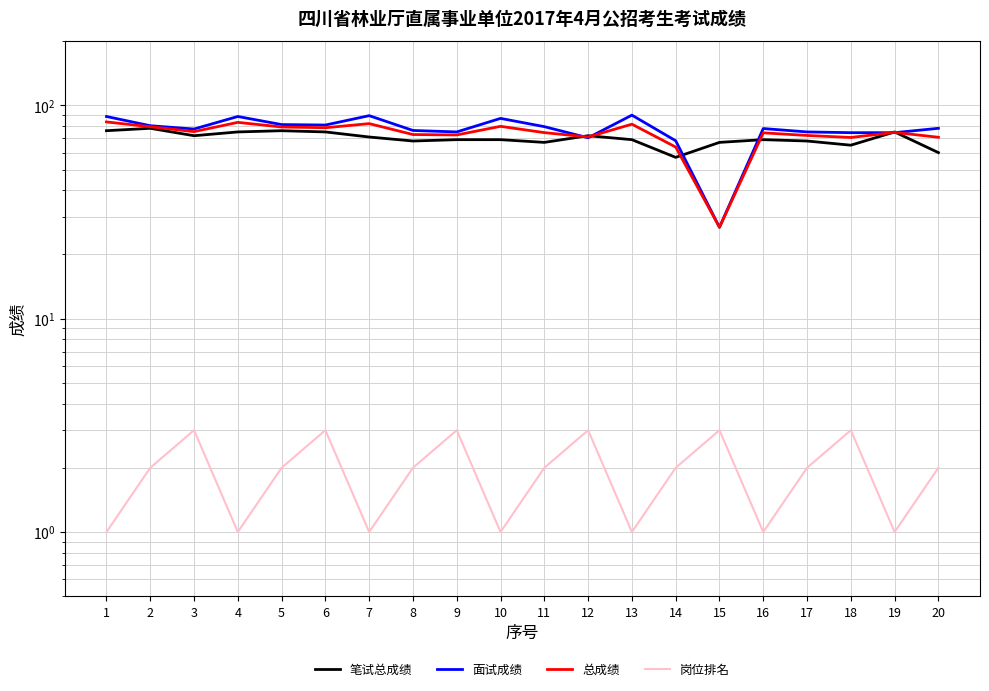

What is the difference between the highest and lowest values at 3?

74.4